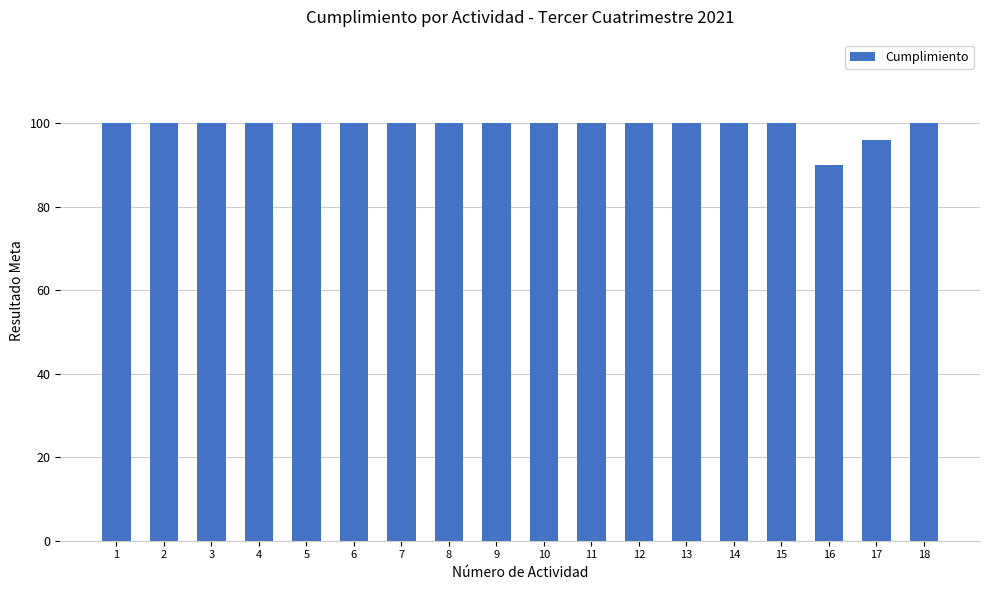

What is the sum of all values?

1786